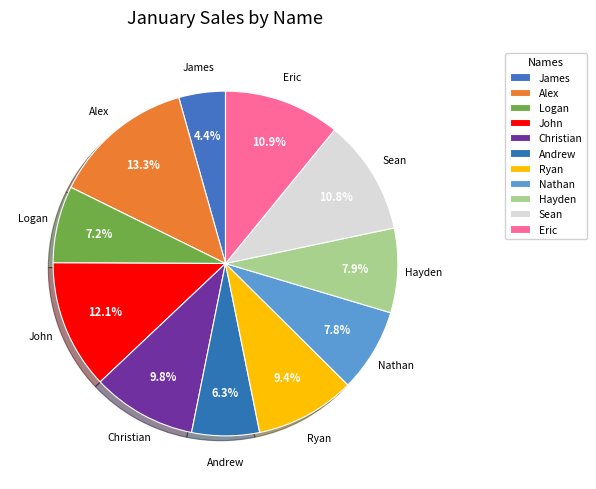

To the nearest percent, what percentage of the pie is Hayden?

8%